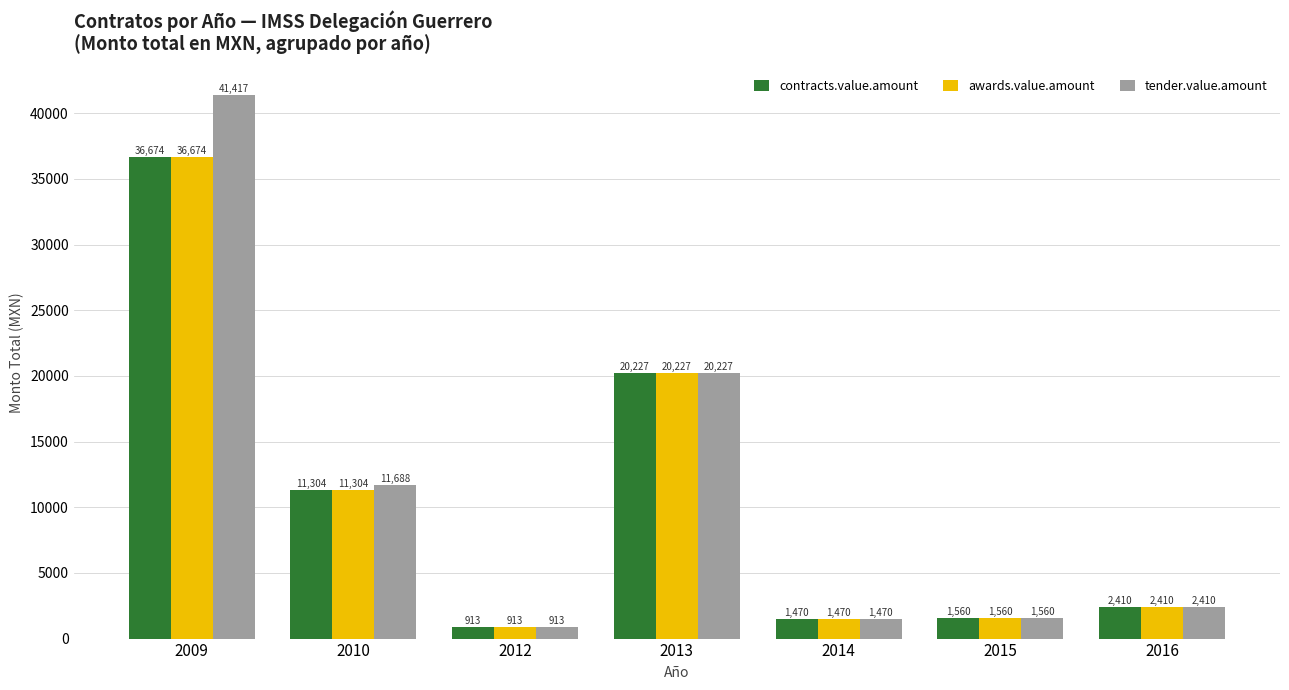

What is the lowest value of the awards.value.amount series?

912.8